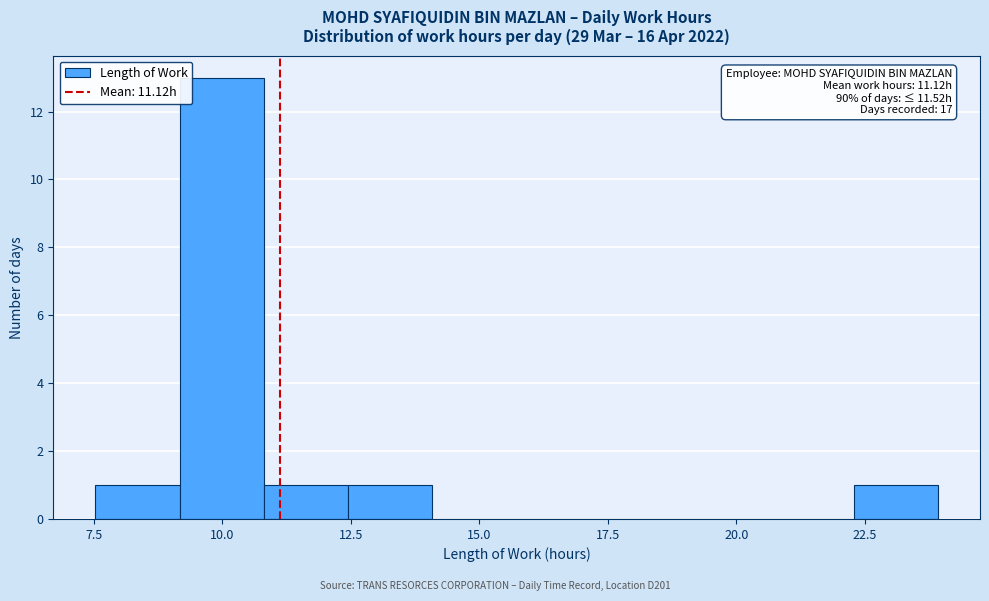

Around what value on the x-axis is the tallest bar? Give the approximate position of its centre, as read against the axis.

10.0